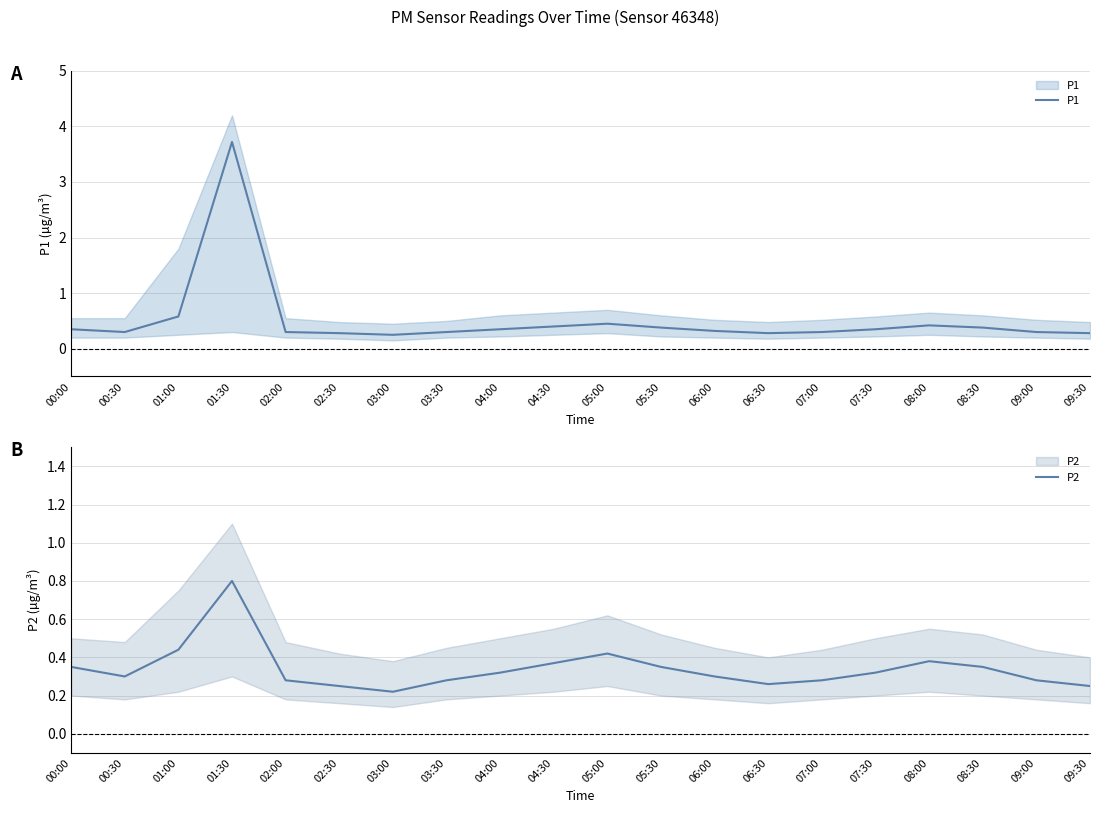

How many lines are shown in the chart?

2